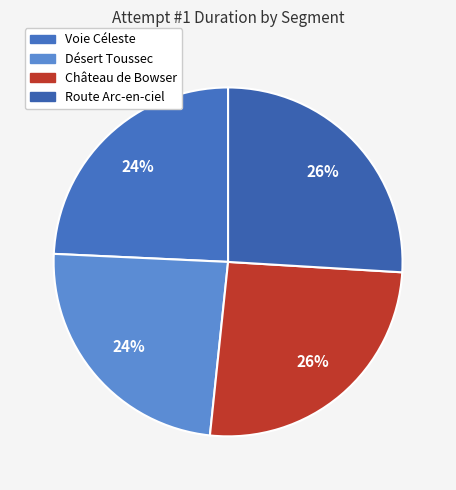

How many segments does this pie chart have?

4